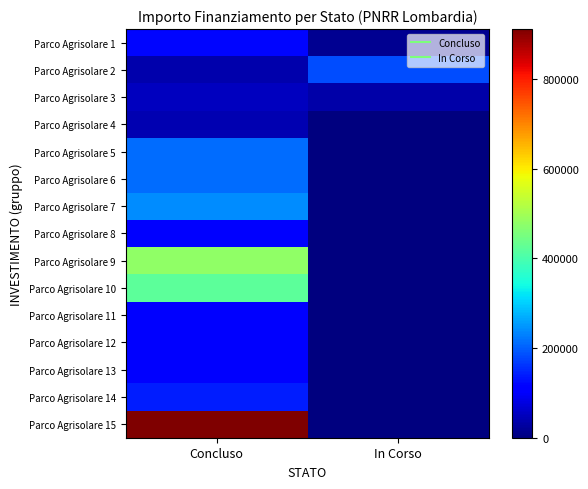

Which series has the widest spread of values?

Parco Agrisolare 15